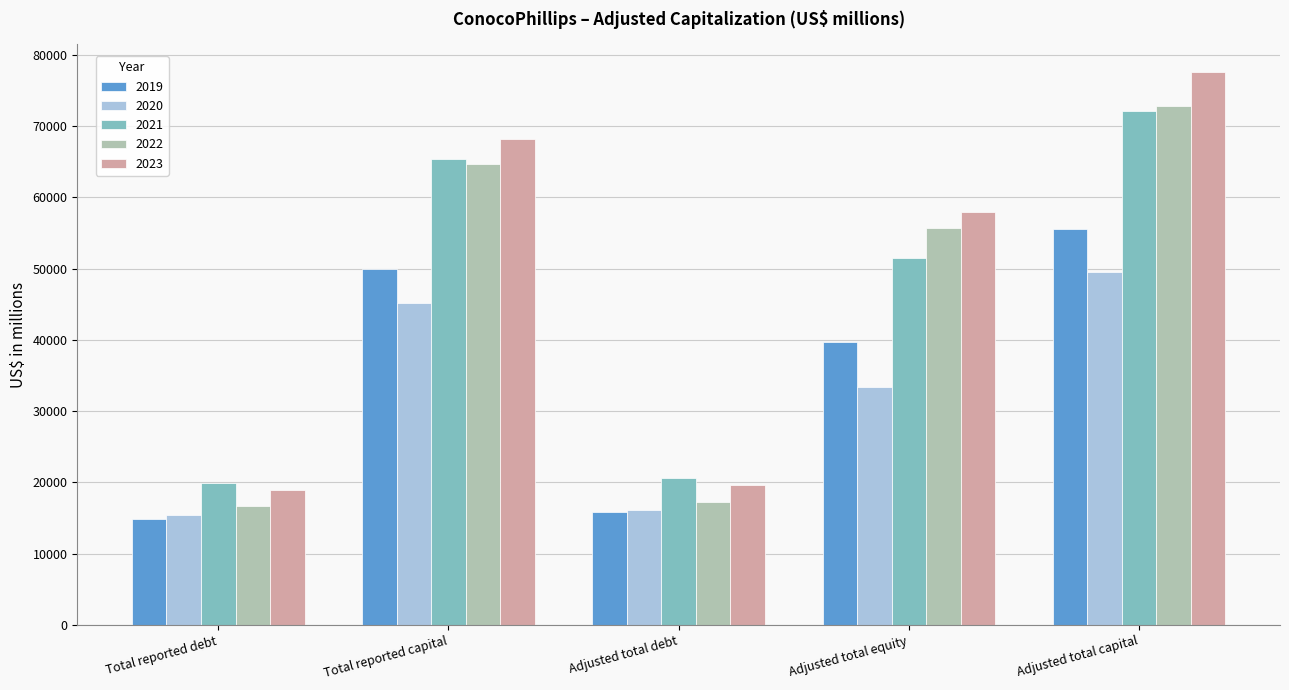

What is the total value across all series at Adjusted total debt?

89404